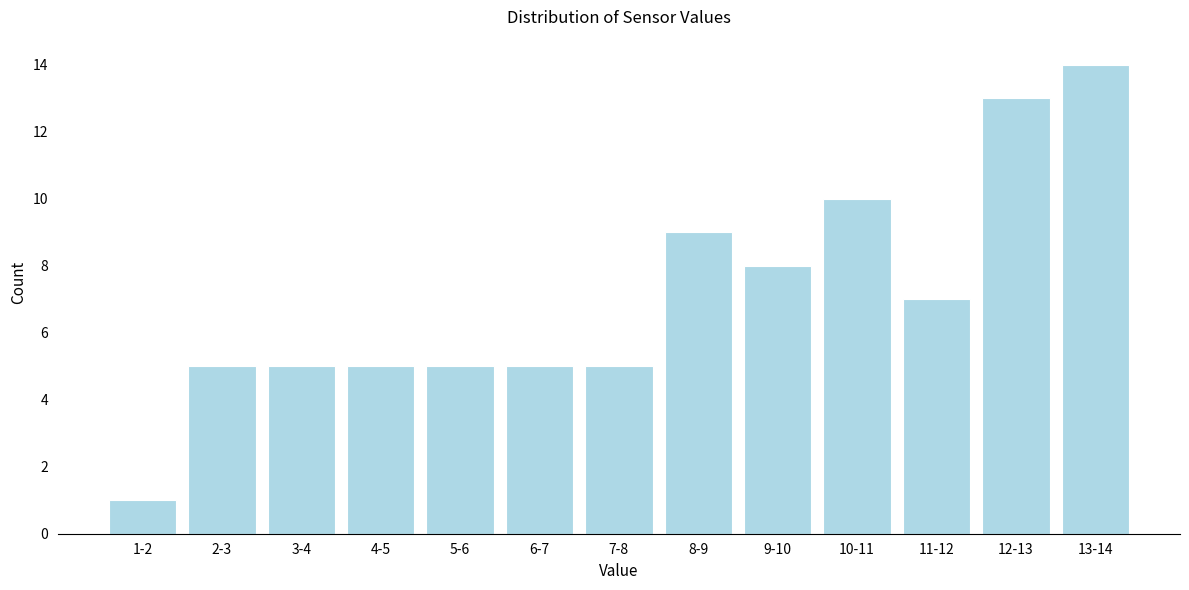

Reading right to left, extract all data points from this chart.

14	13	7	10	8	9	5	5	5	5	5	5	1